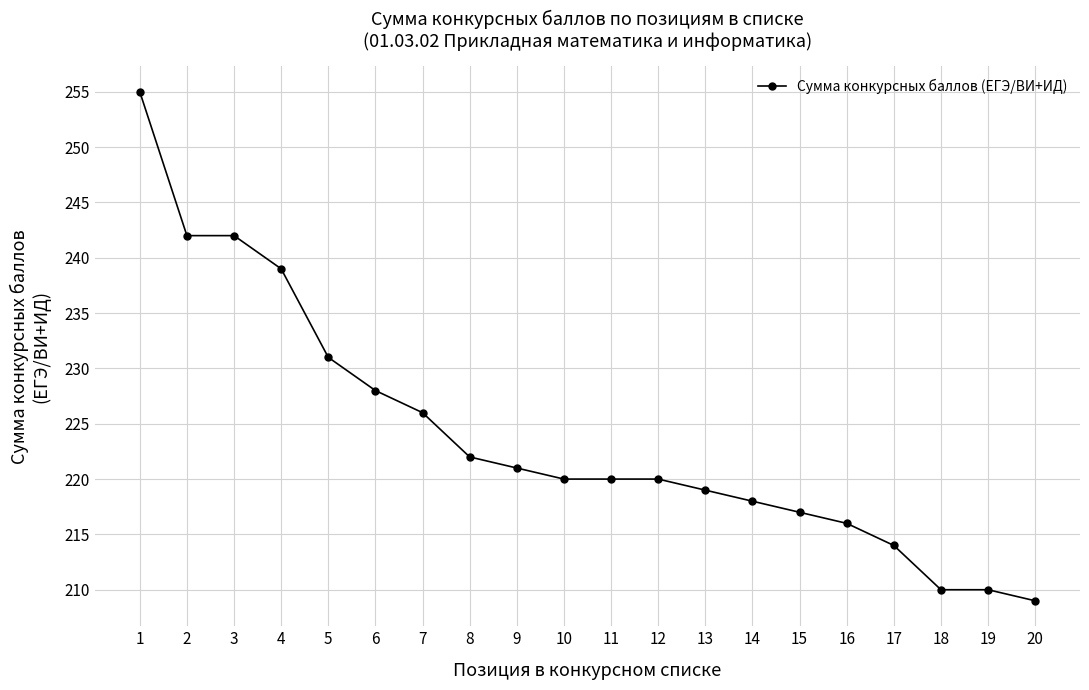

How many data points does each series have?

20